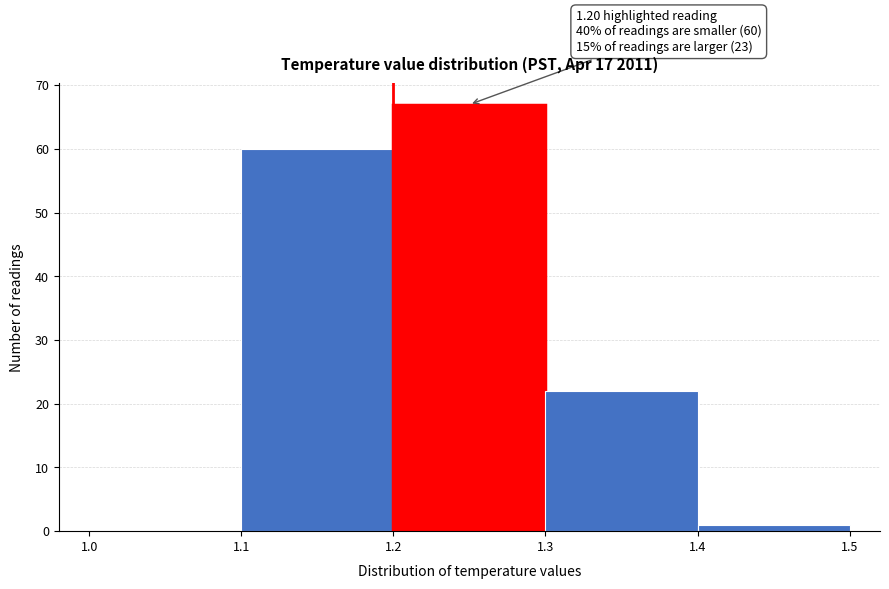

Which range on the x-axis has the tallest bar?

1.2 to 1.3